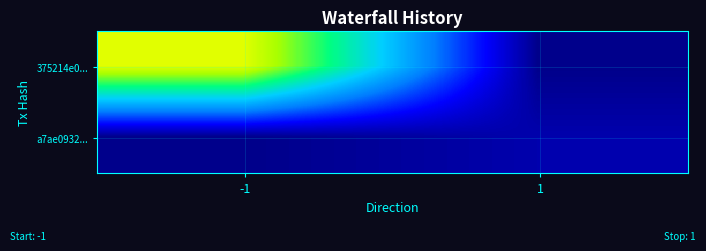

What is the total value across all series at -1?

422